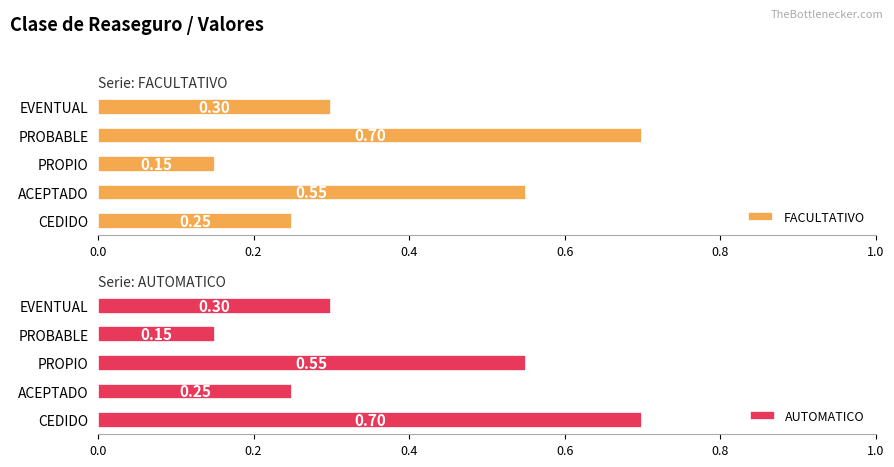

Which category has the lowest value in the FACULTATIVO series?

PROPIO